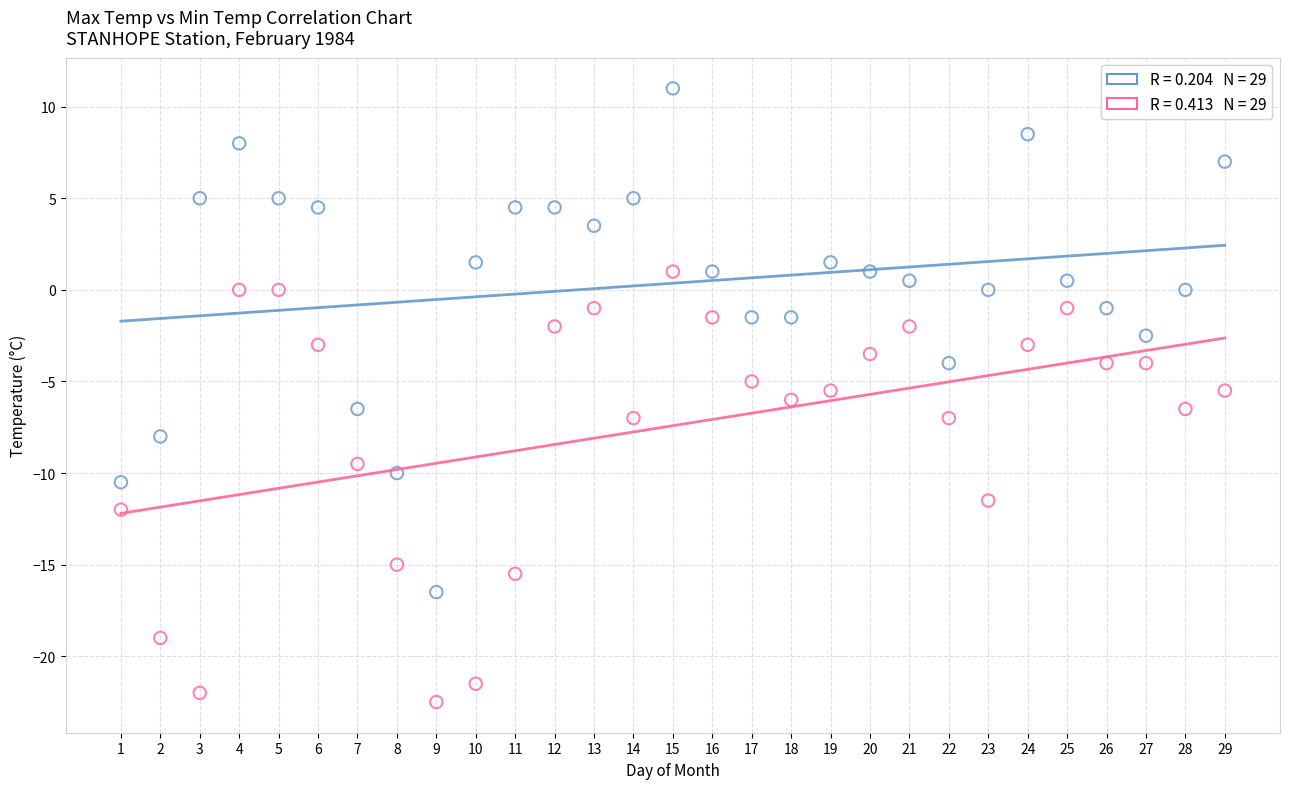

Across all data points, what is the range of X values (max minus min)?

28.0